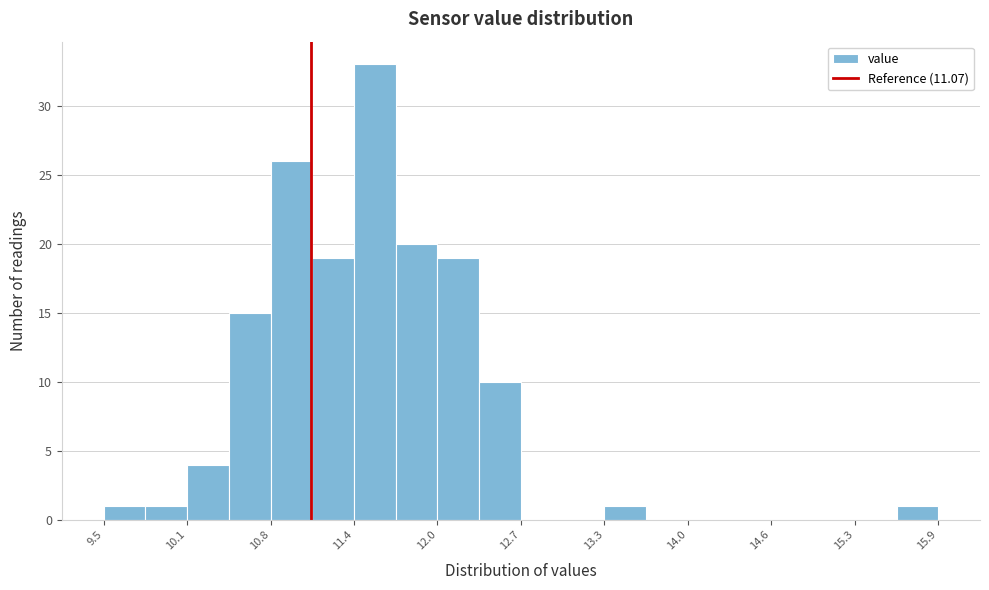

Around what value on the x-axis is the tallest bar? Give the approximate position of its centre, as read against the axis.

11.6